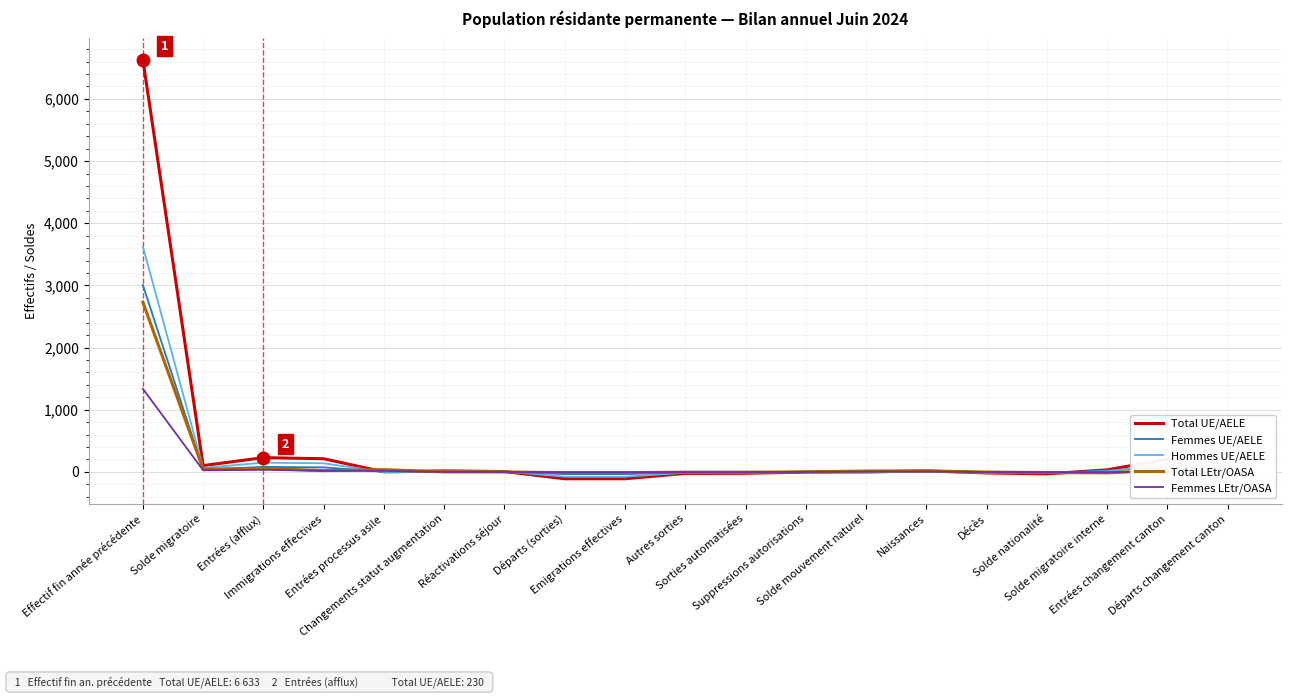

What is the difference between the second highest and minimum values in the Femmes LEtr/OASA series?

50